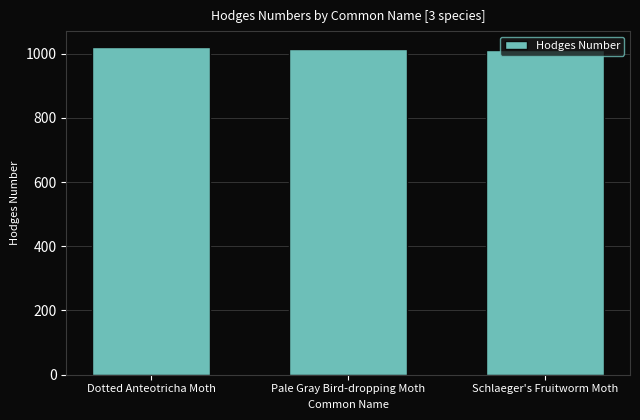

True or false: the data shows 1609 at Schlaeger's Fruitworm Moth.

False